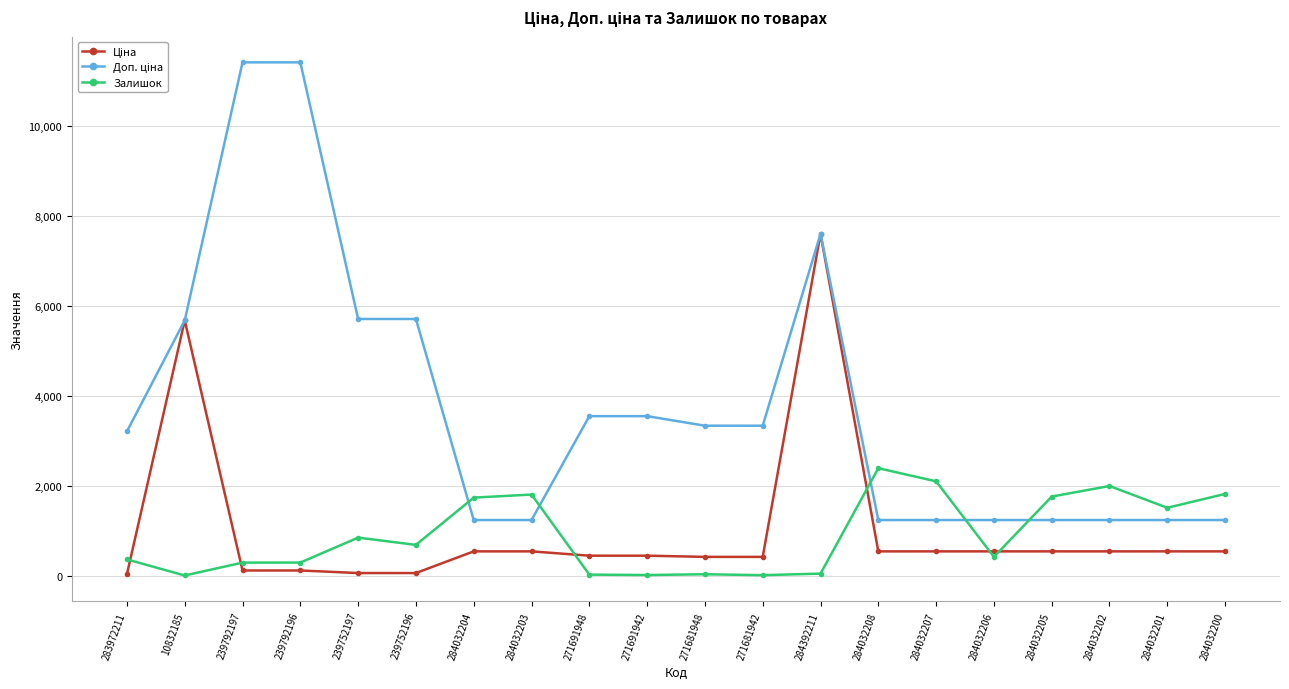

At which label does Залишок reach its peak?

284032208